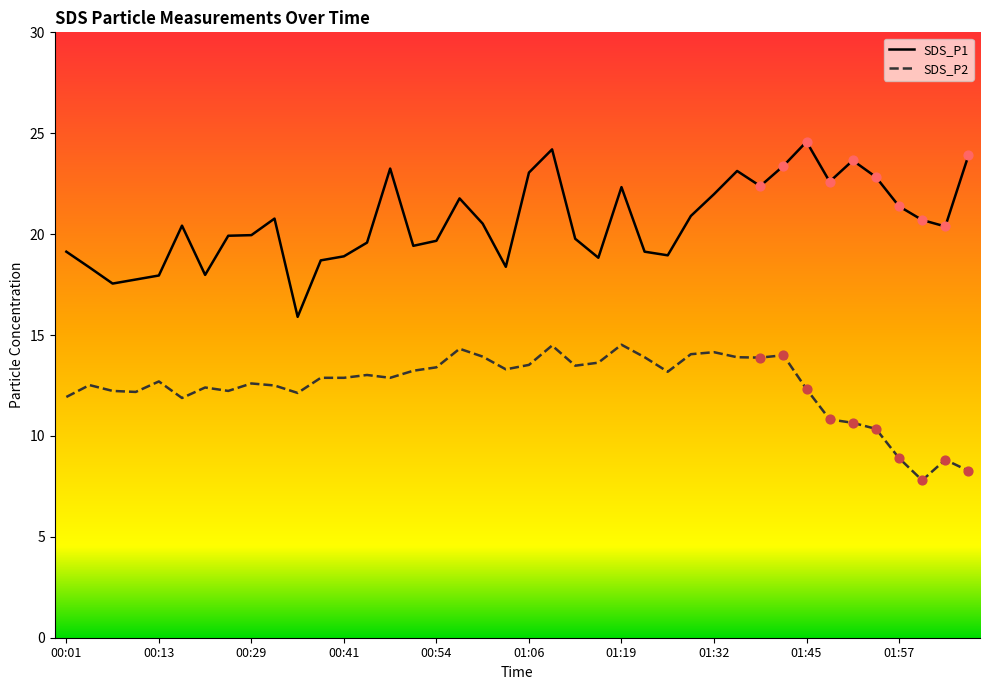

At how many categories does at least one series exceed 23?

8